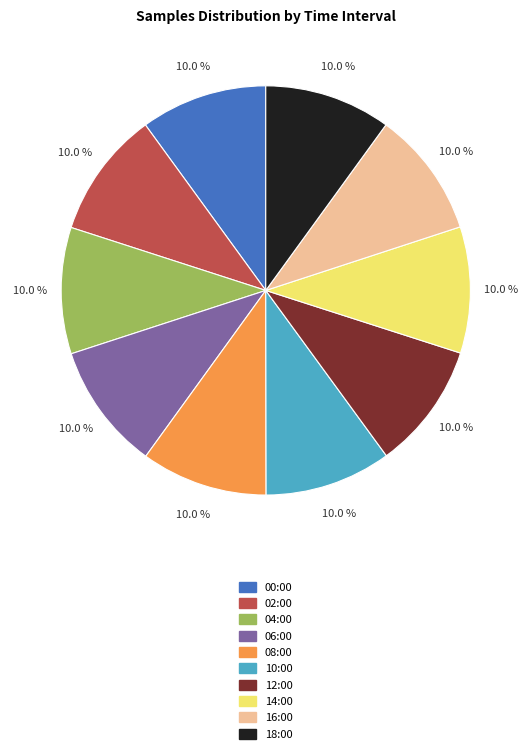

To the nearest percent, what is the average slice percentage?

10%